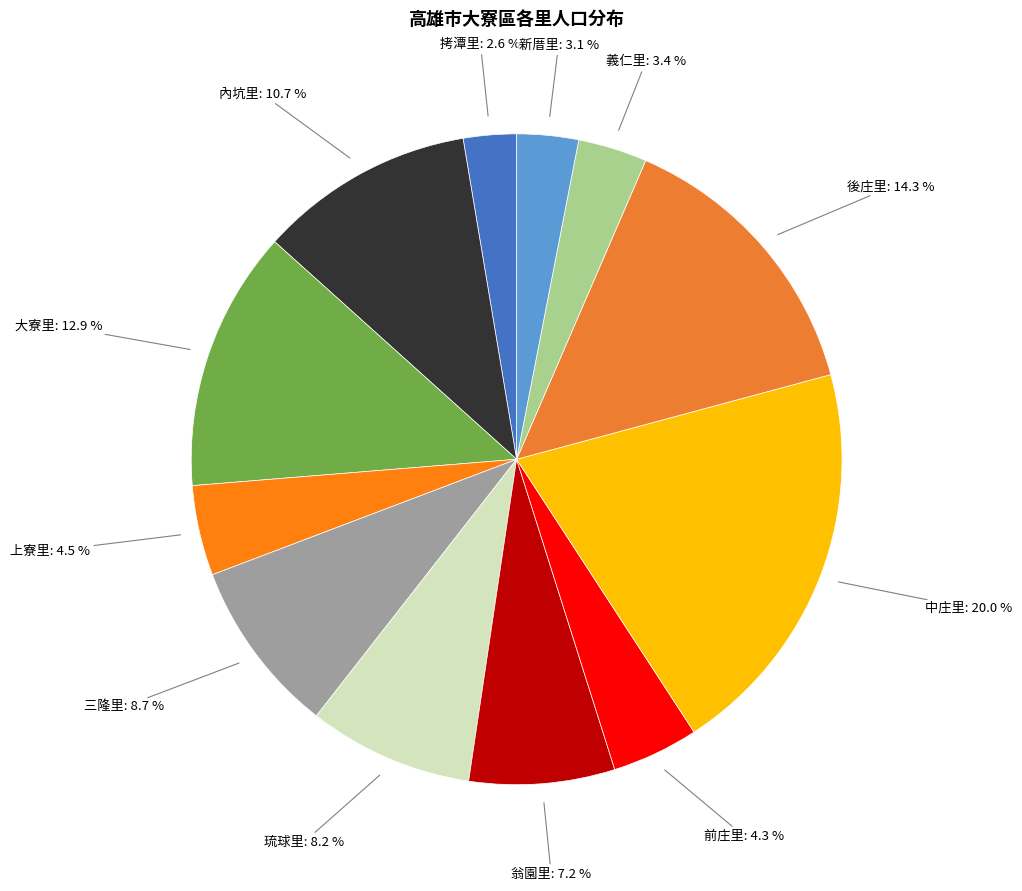

Between 前庄里 and 新厝里, which is larger?

前庄里